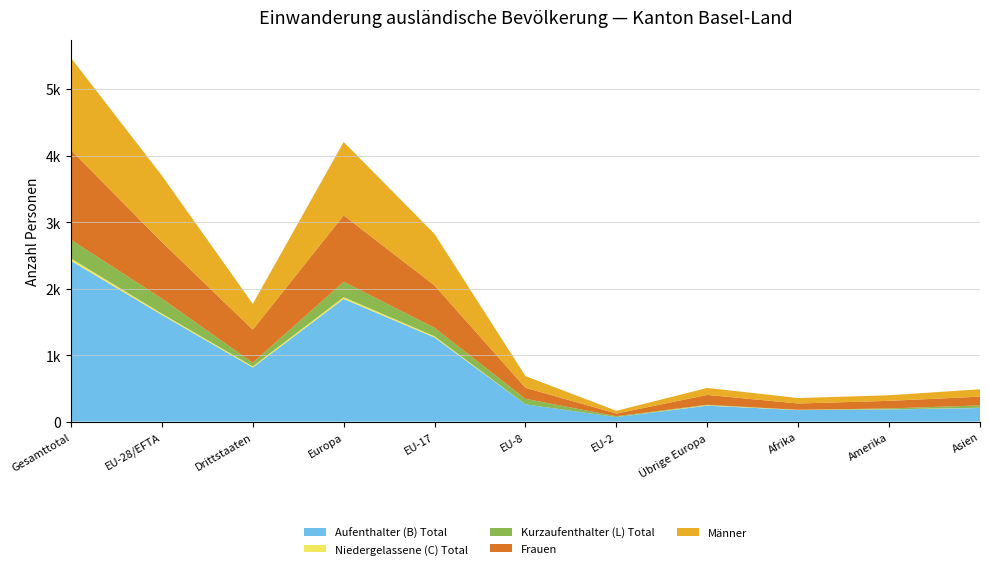

Reading left to right, extract all data points from this chart.

Aufenthalter (B) Total: Gesamttotal=2417	EU-28/EFTA=1604	Drittstaaten=813	Europa=1844	EU-17=1264	EU-8=259	EU-2=68	Übrige Europa=240	Afrika=173	Amerika=182	Asien=205
Niedergelassene (C) Total: Gesamttotal=35	EU-28/EFTA=19	Drittstaaten=16	Europa=26	EU-17=18	EU-8=0	EU-2=0	Übrige Europa=7	Afrika=4	Amerika=2	Asien=3
Kurzaufenthalter (L) Total: Gesamttotal=282	EU-28/EFTA=226	Drittstaaten=56	Europa=232	EU-17=128	EU-8=83	EU-2=13	Übrige Europa=6	Afrika=0	Amerika=14	Asien=35
Frauen: Gesamttotal=1347	EU-28/EFTA=850	Drittstaaten=497	Europa=998	EU-17=636	EU-8=166	EU-2=40	Übrige Europa=148	Afrika=95	Amerika=114	Asien=132
Männer: Gesamttotal=1387	EU-28/EFTA=999	Drittstaaten=388	Europa=1104	EU-17=774	EU-8=176	EU-2=41	Übrige Europa=105	Afrika=82	Amerika=84	Asien=111